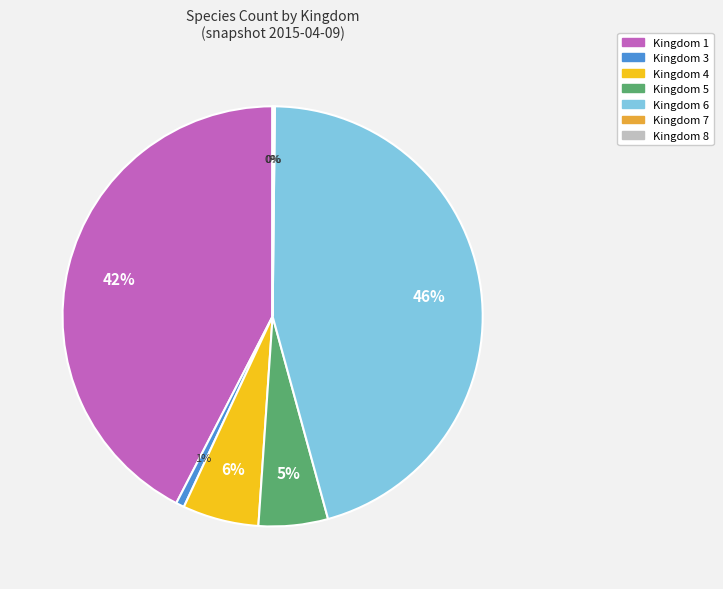

Is there a majority slice in this chart?

No